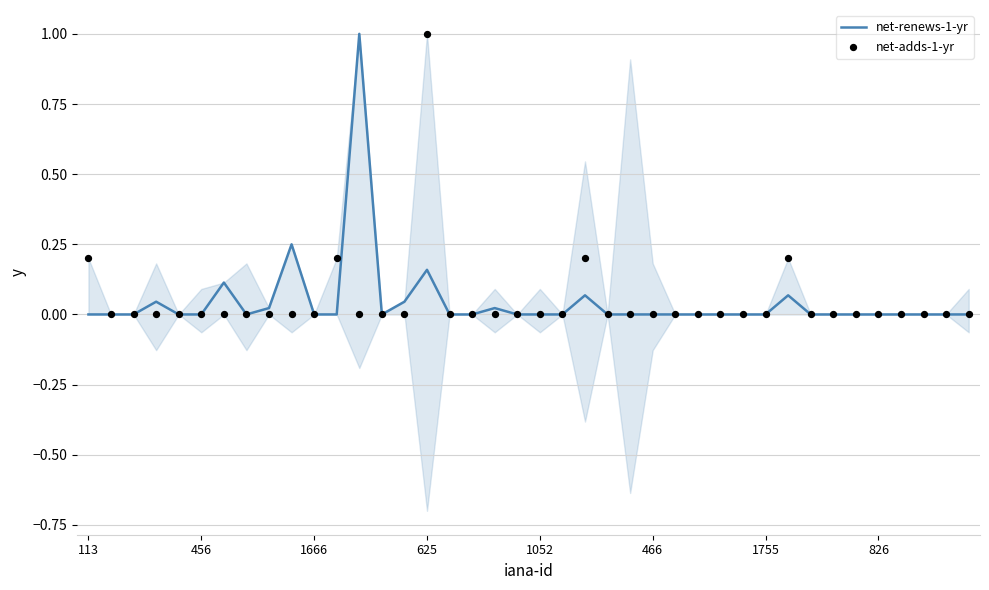

Is it true that net-renews-1-yr equals -0.6 at 1052?

False